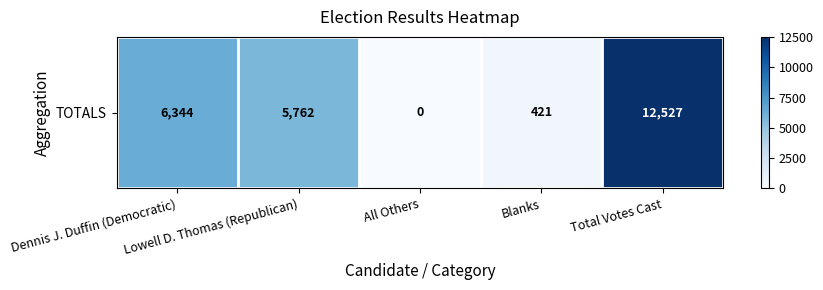

Rank the categories by value from lowest to highest.

All Others, Blanks, Lowell D. Thomas (Republican), Dennis J. Duffin (Democratic), Total Votes Cast